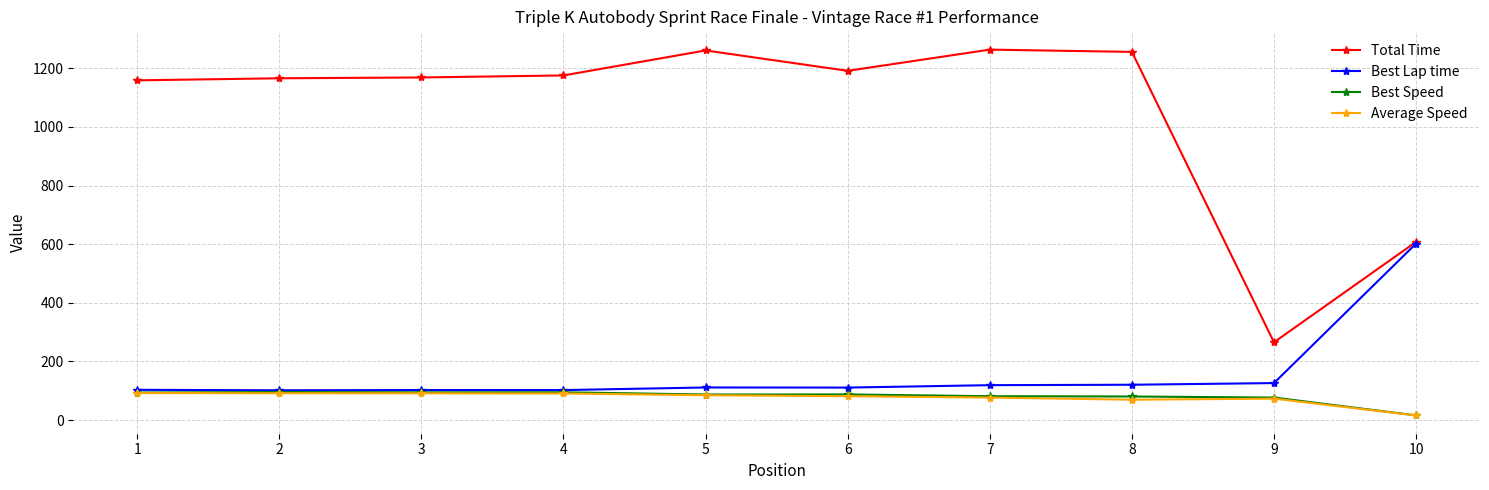

What is the smallest value displayed?

16.0